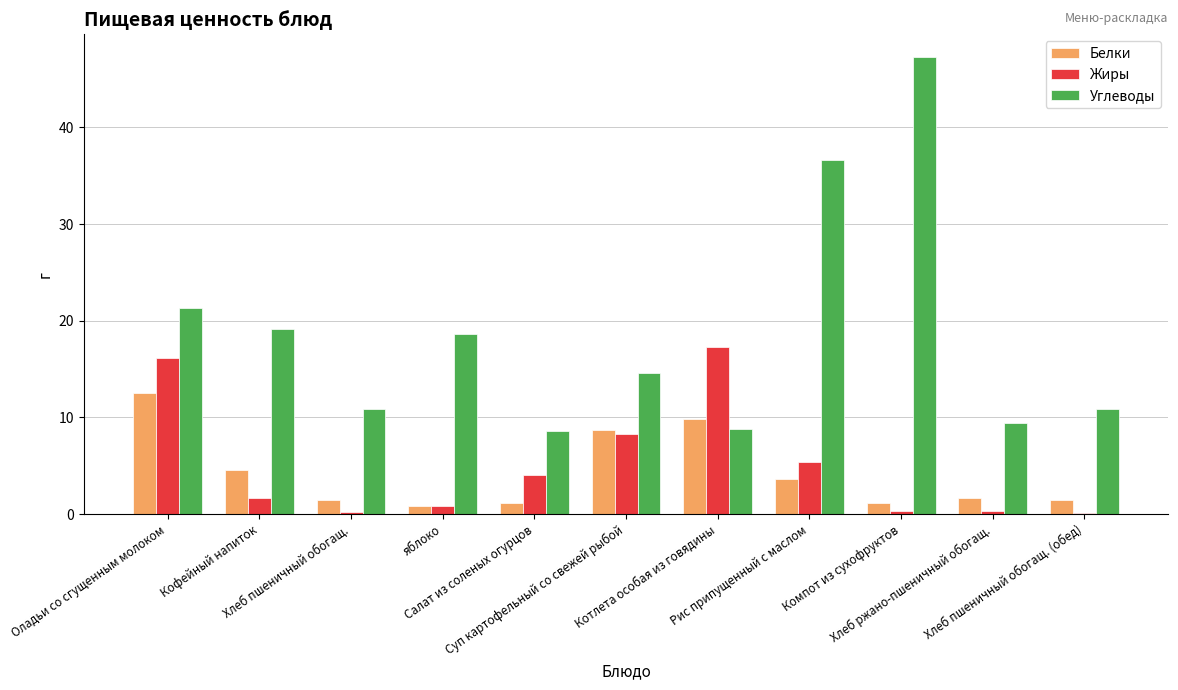

At which category is the sum across all series the highest?

Оладьи со сгущенным молоком